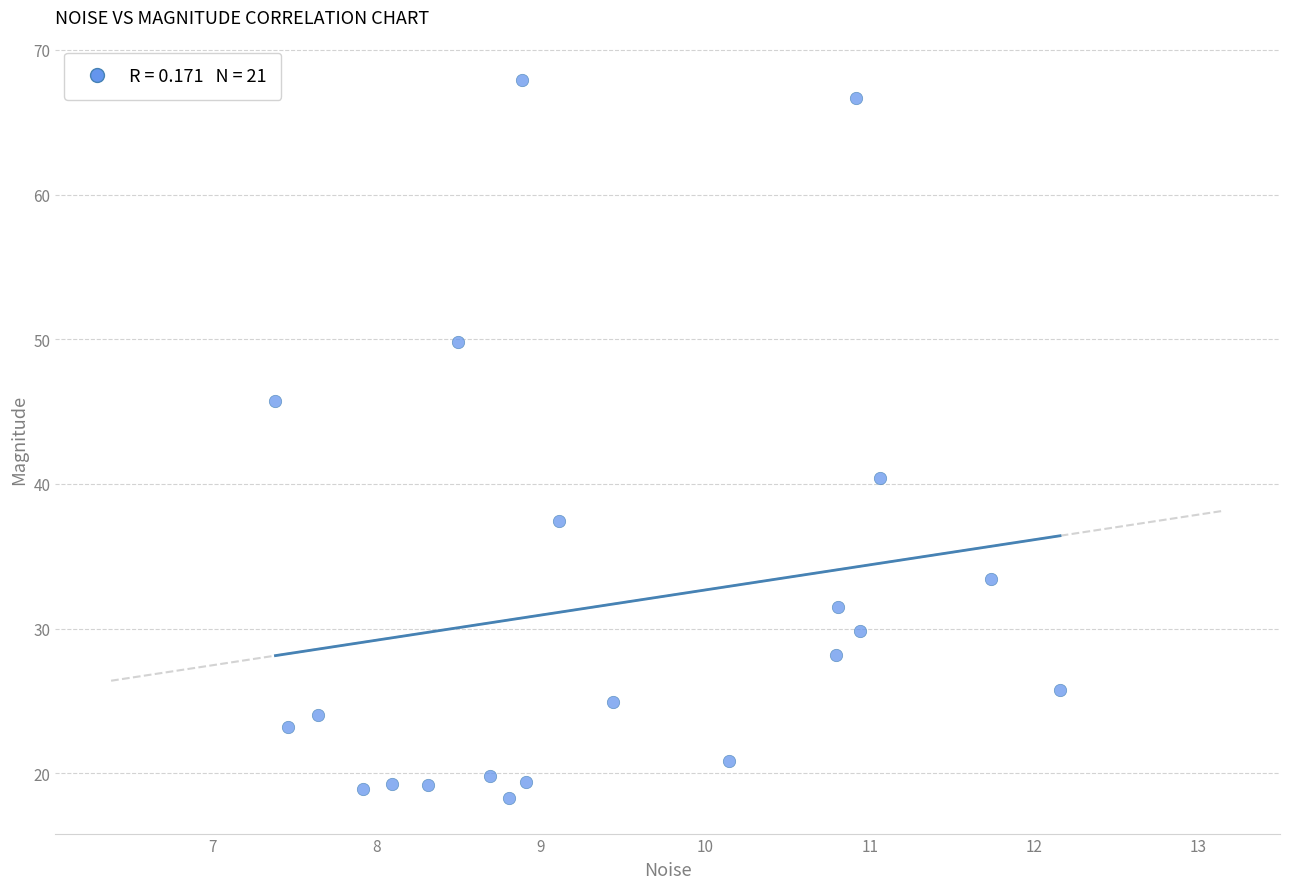

What is the range of Y values (max minus min)?

49.6